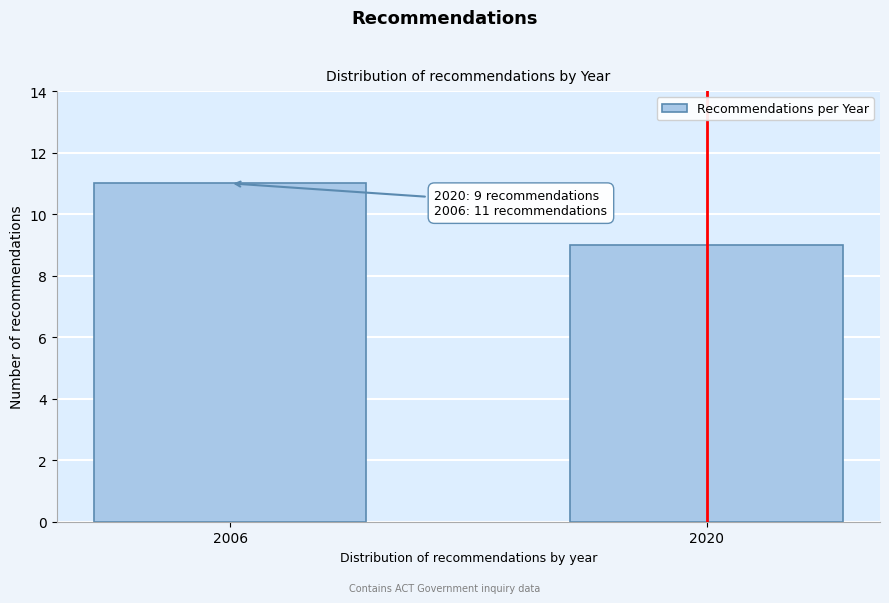

Reading left to right, what are all the values shown in this chart?

2006=11	2020=9